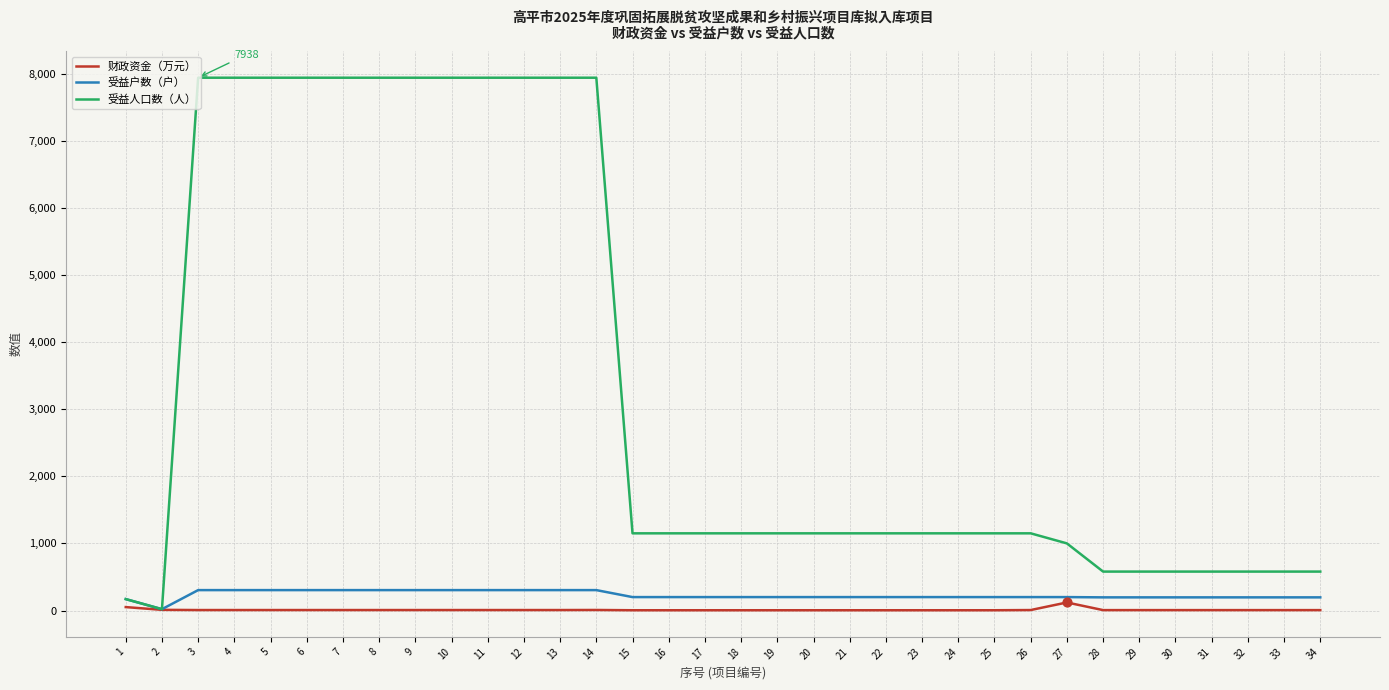

Which series has the widest spread of values?

受益人口数（人）